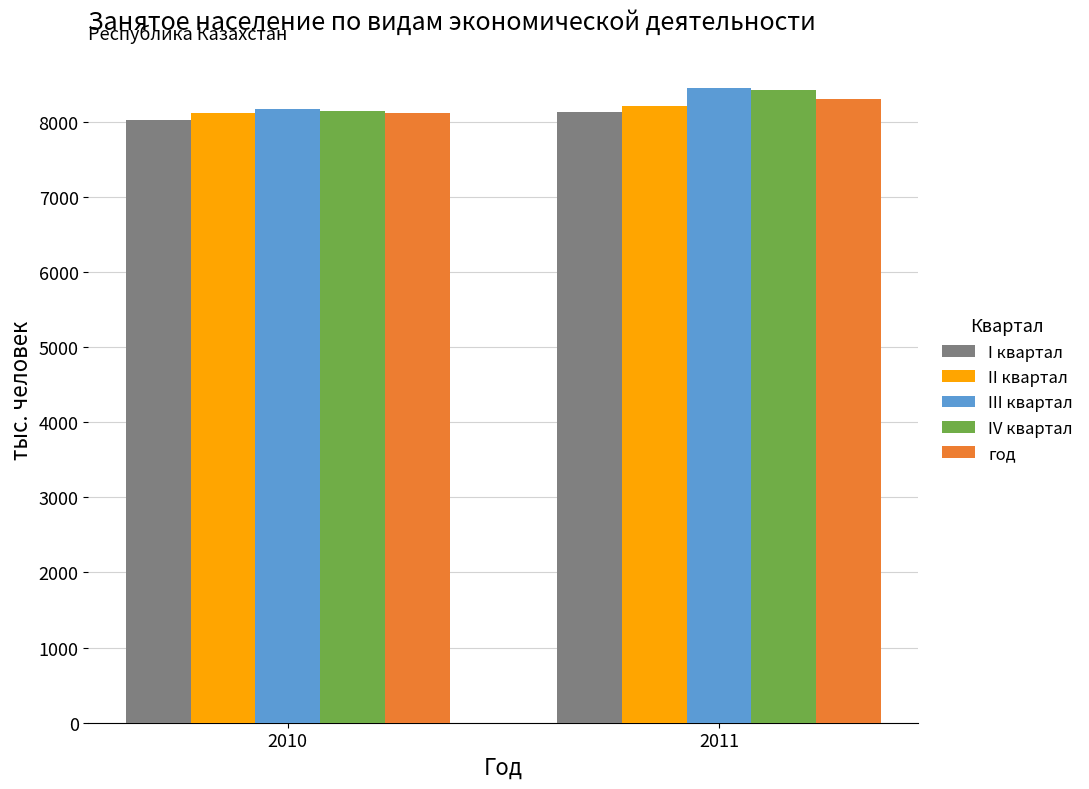

What is the average value of the год series?

8207.9